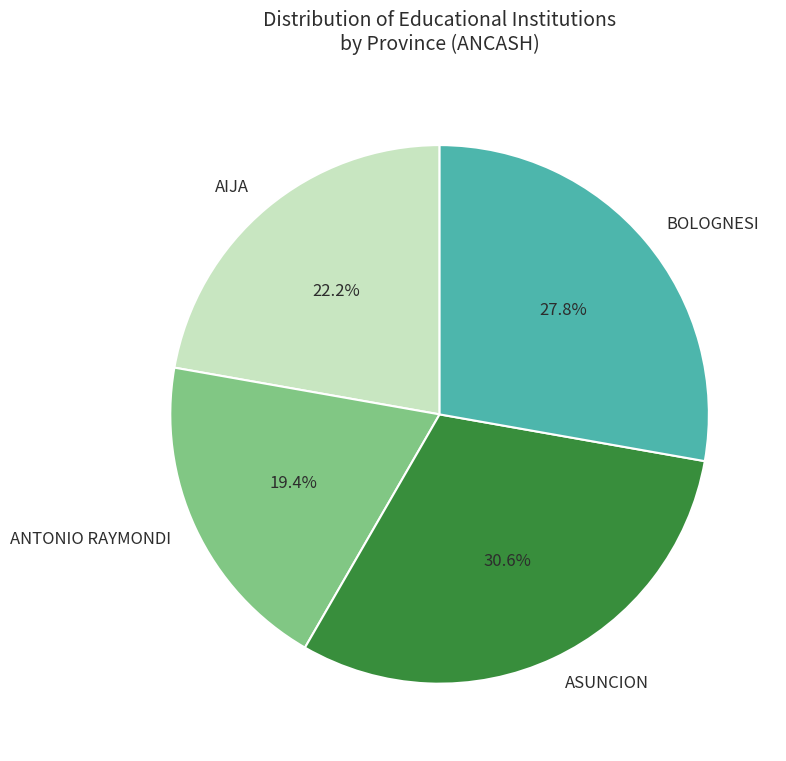

How many slices are in this pie chart?

4